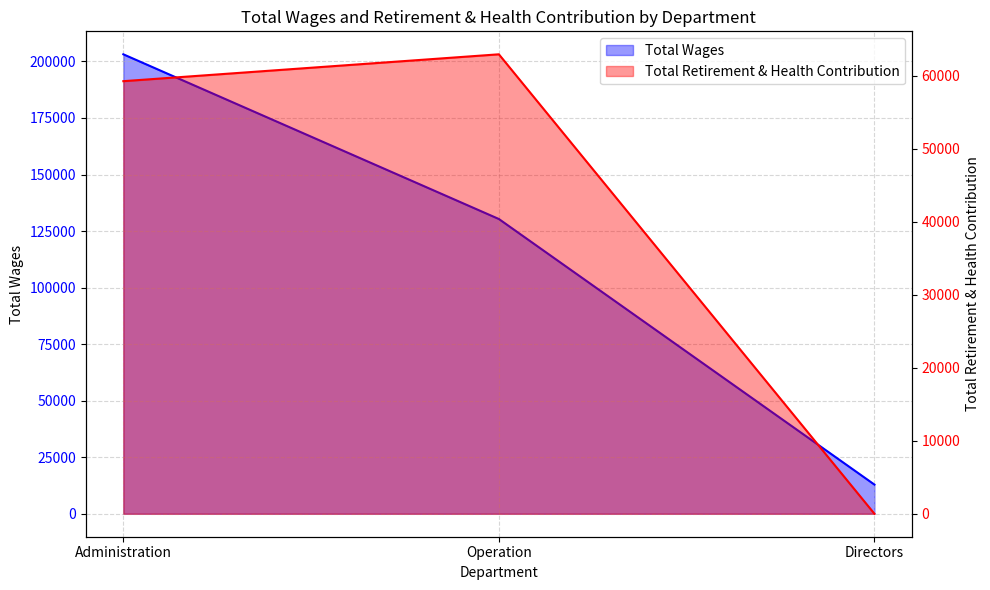

The Total Wages series shows 203149 at Administration. True or false?

True